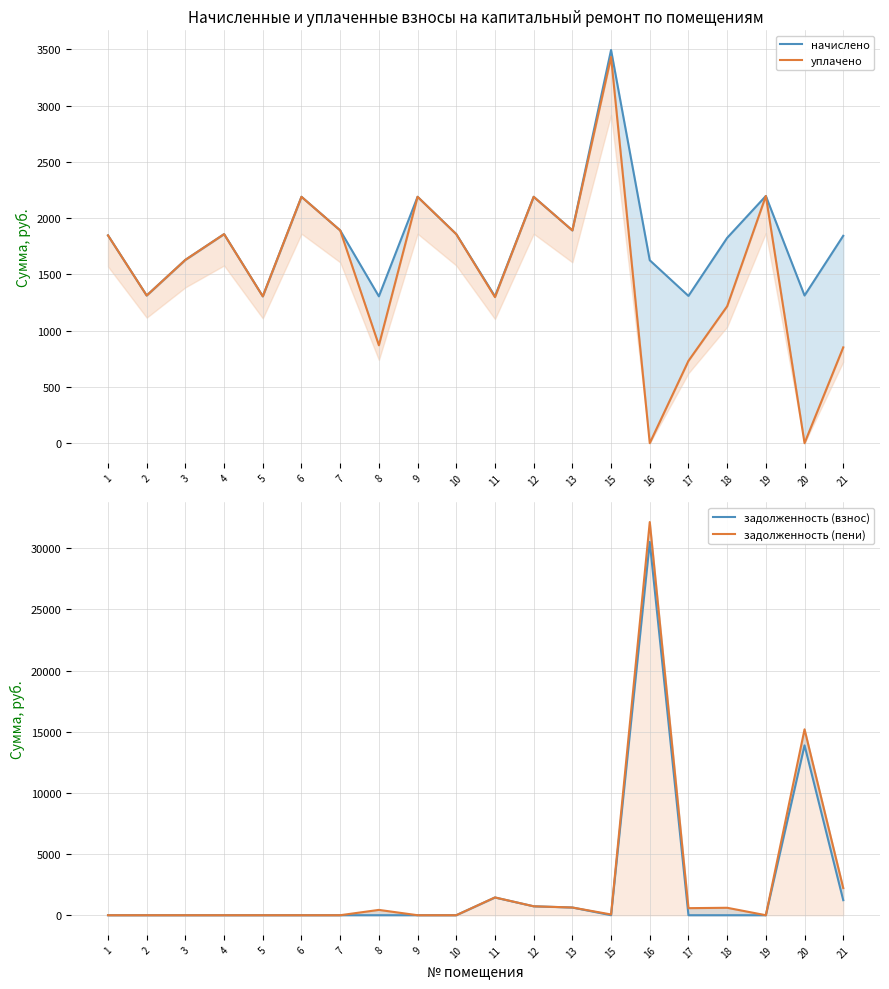

Reading left to right, what are all the values shown in this chart?

начислено: 1847.2	1312.6	1629.7	1858.3	1305.2	2190.1	1891.4	1305.2	2190.1	1858.3	1305.2	2190.1	1891.4	3495.3	1626.0	1308.9	1825.1	2197.4	1312.6	1843.5
уплачено: 1847.2	1312.6	1629.7	1858.3	1305.2	2190.1	1891.4	870.1	2190.1	1858.3	1298.1	2190.1	1891.4	3433.0	0.0	731.9	1216.7	2197.4	0.0	851.5
задолженность (взнос): 0.0	0.0	0.0	0.0	0.0	0.0	0.0	0.0	0.0	0.0	1447.7	730.0	630.5	0.0	30520.9	0.0	0.0	0.0	13887.3	1229.0
задолженность (пени): 0.0	0.0	0.0	0.0	0.0	0.0	0.0	435.1	0.0	0.0	1454.8	730.0	630.5	62.3	32146.9	577.0	608.4	0.0	15199.8	2221.0